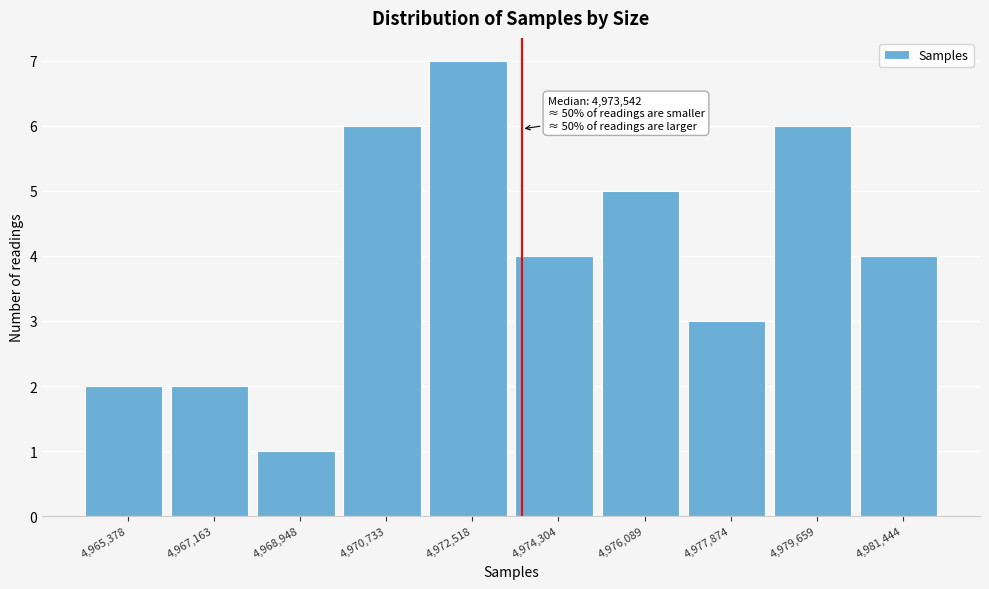

Over which range of the x-axis is the bar tallest?

4971600 to 4973400